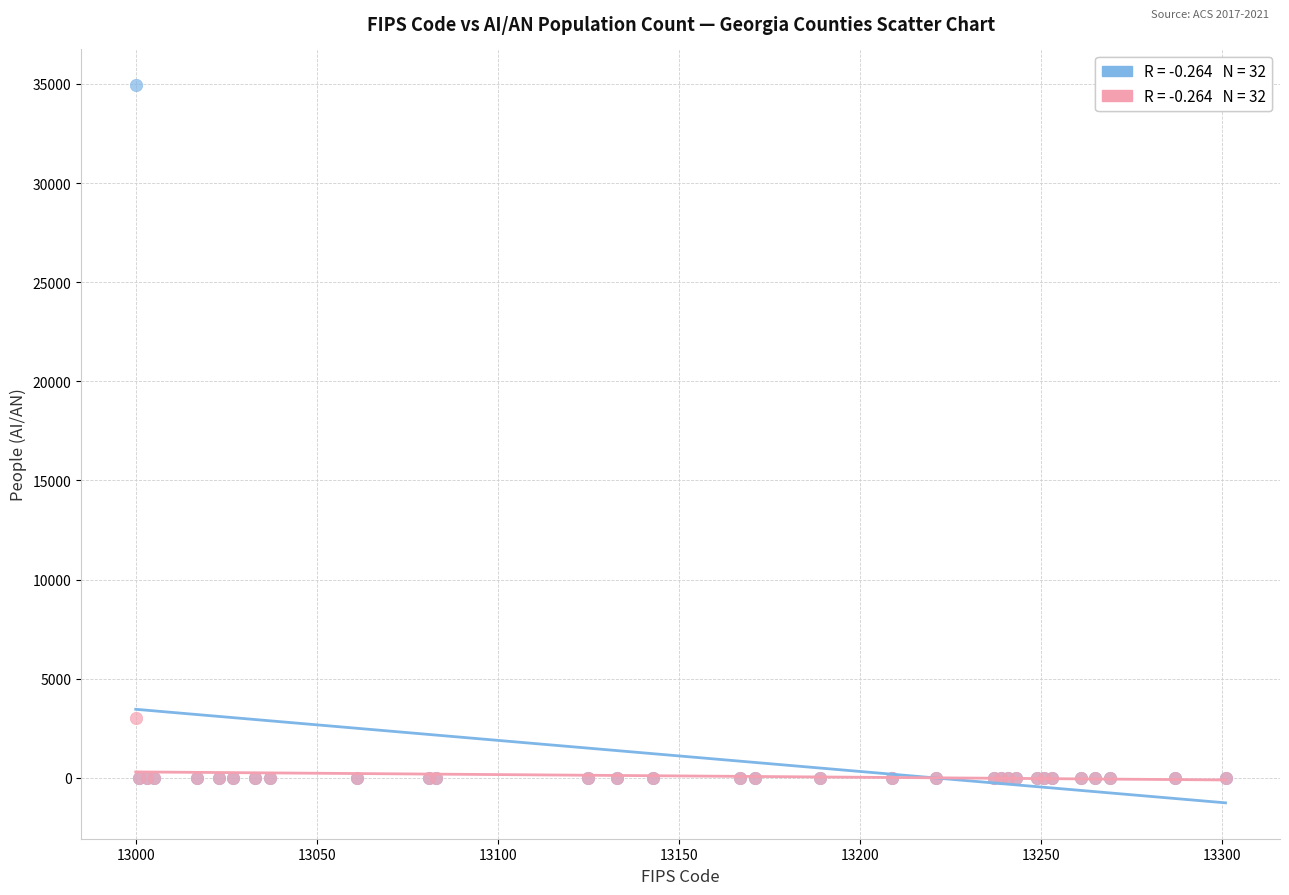

Across all series, what Y value is closest to 17464?

3000